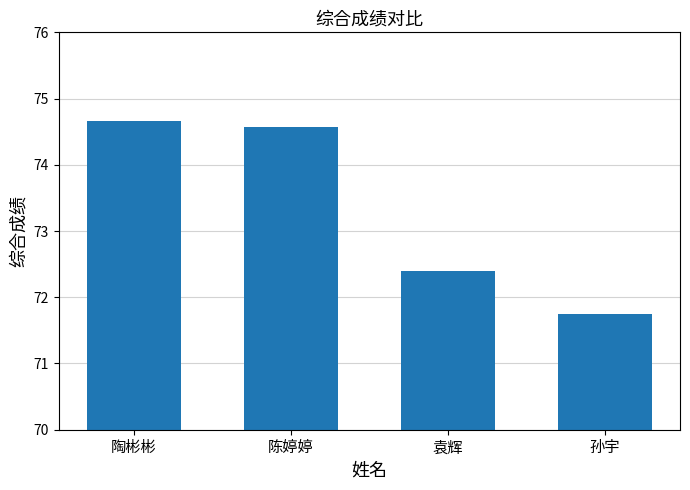

Approximately how many times larger is the value at 陈婷婷 compared to 陶彬彬?

1.0